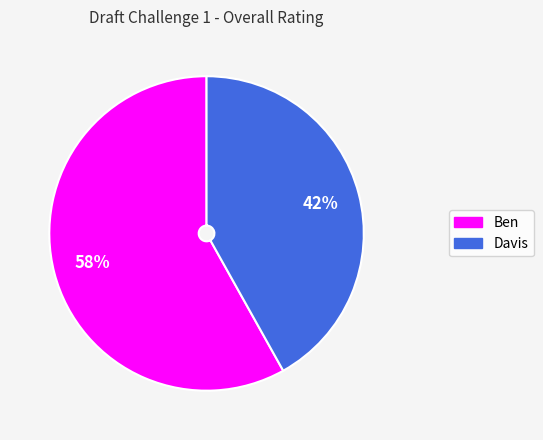

Which category has the smallest portion of the pie?

Davis